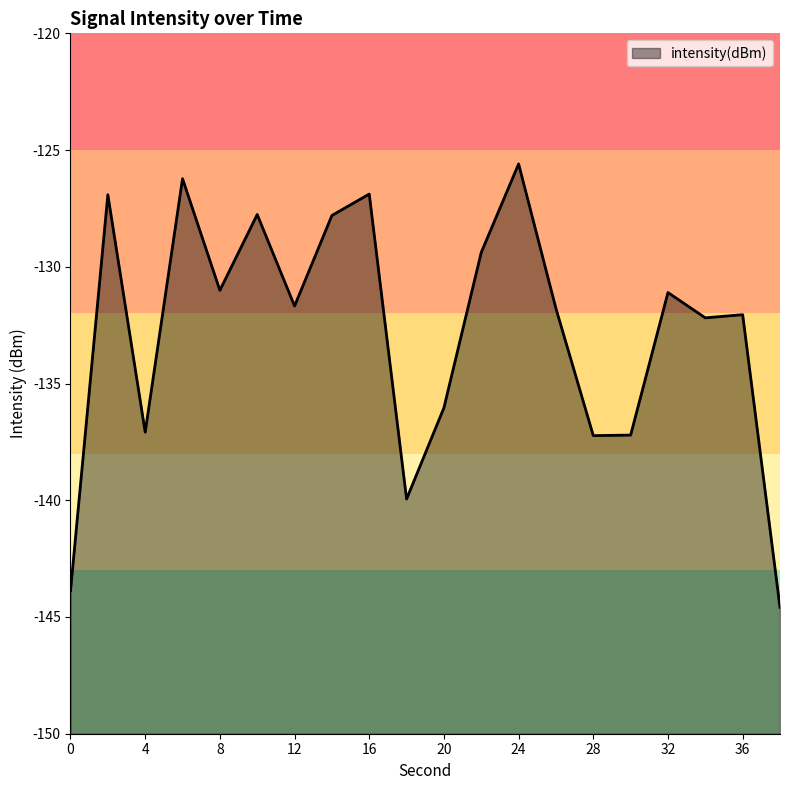

Reading left to right, extract all data points from this chart.

0=-143.9	2=-126.9	4=-137.1	6=-126.2	8=-131.0	10=-127.8	12=-131.7	14=-127.8	16=-126.9	18=-139.9	20=-136.0	22=-129.4	24=-125.6	26=-131.8	28=-137.2	30=-137.2	32=-131.1	34=-132.2	36=-132.1	38=-144.6